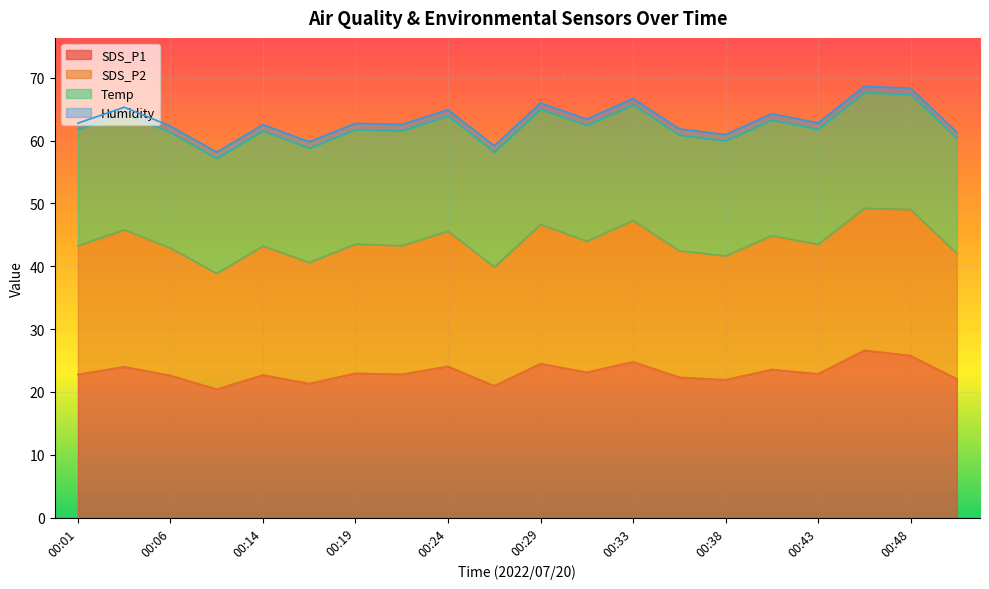

What is the lowest value of the SDS_P1 series?

20.4